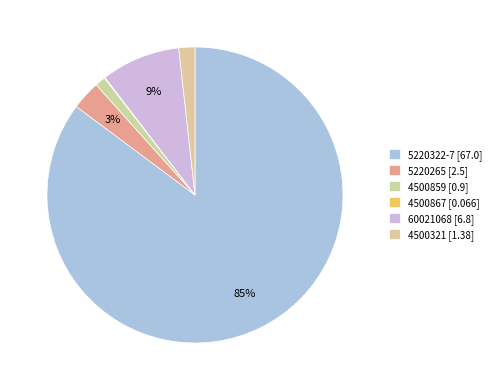

Is there a majority slice in this chart?

Yes